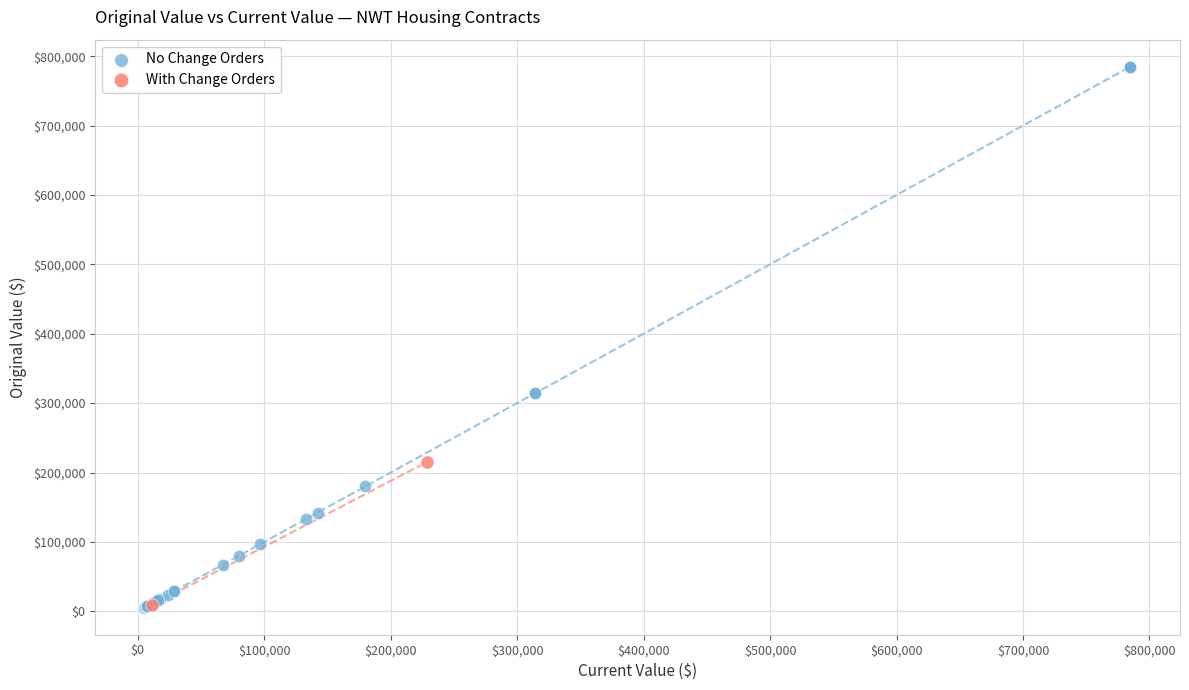

Which series reaches the maximum Y coordinate?

No Change Orders